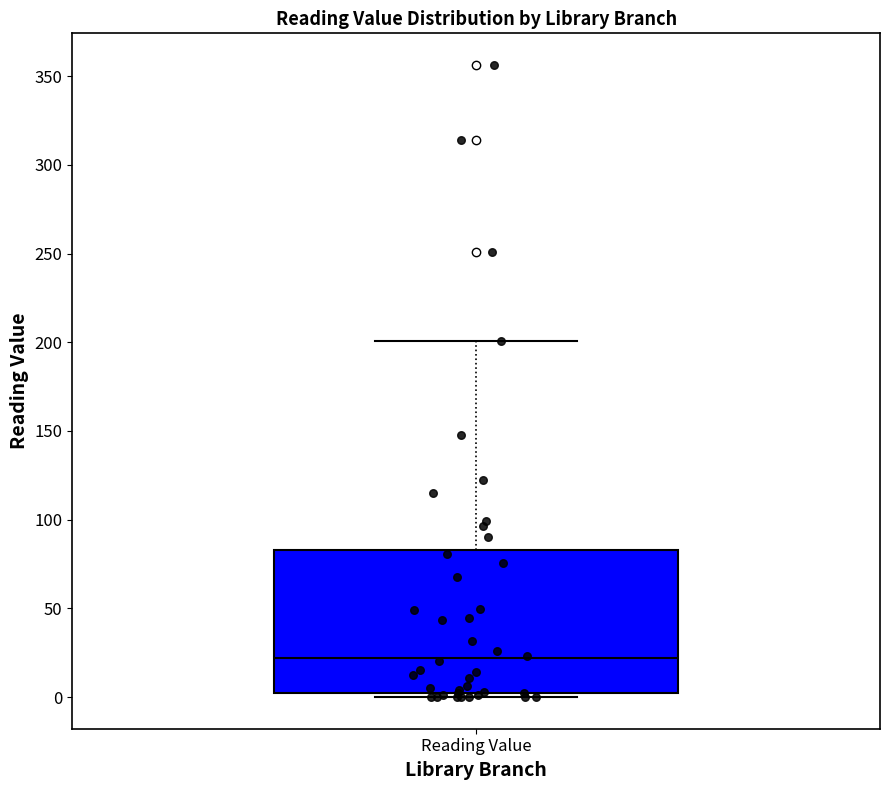

Transcribe this box plot: give where the median line is, the range the box spans, and where the two whiskers end, as read against the y-axis. The values are not printed on the chart, so give them approximately, as read against the axis.

median 20, box 0 to 85, whiskers 0 (just below the box's lower edge) to 200